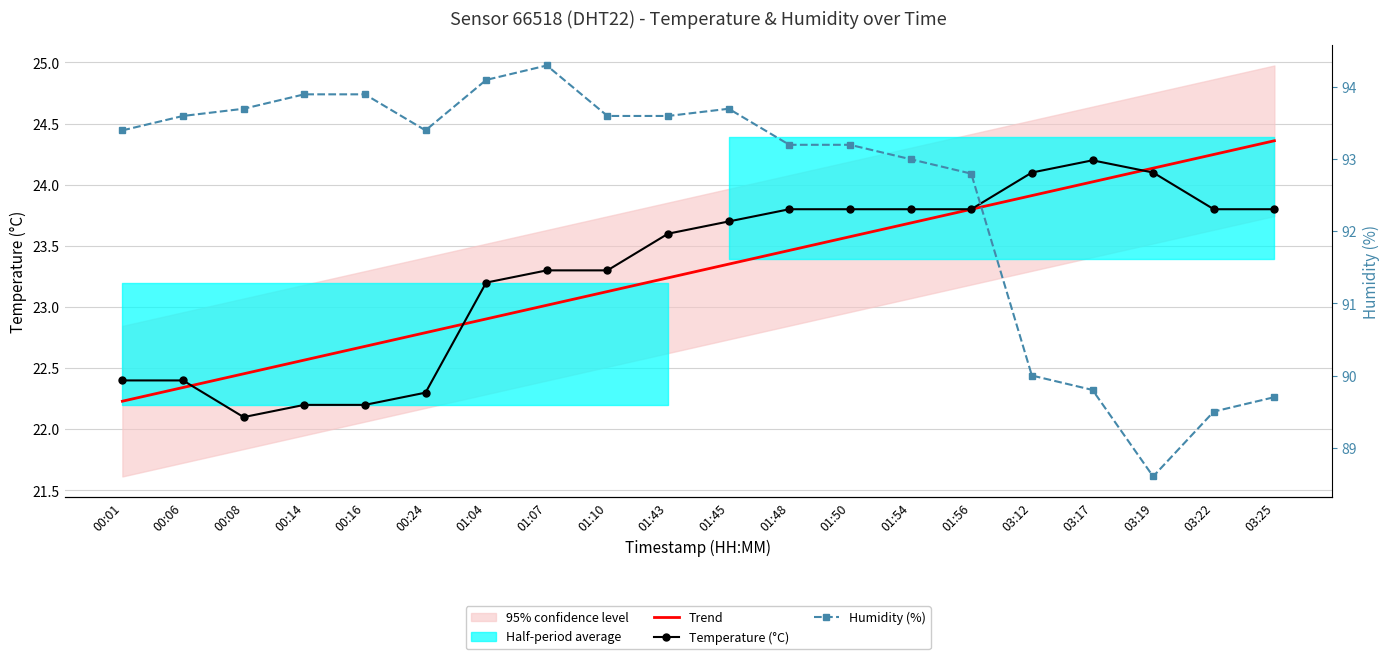

True or false: Humidity (%) and Trend intersect in this chart.

False